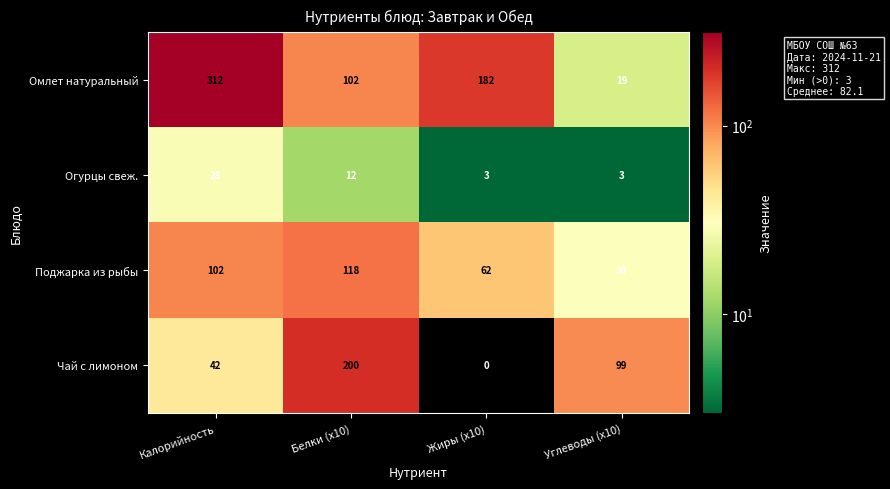

True or false: Чай с лимоном has a value of 19 at Калорийность.

False